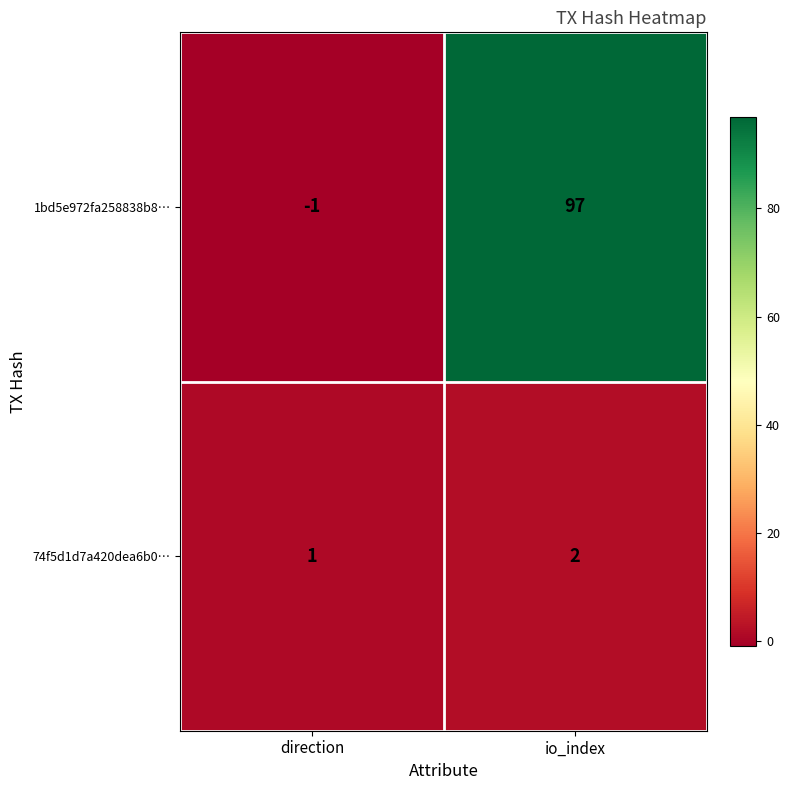

Which label corresponds to the smallest value in the chart?

direction